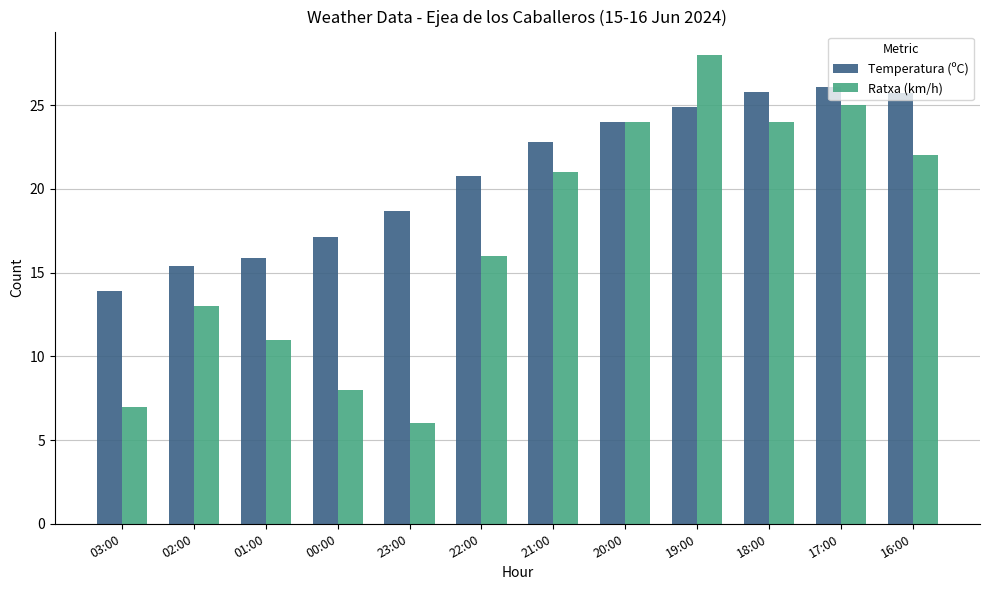

List the series in order of their overall mean, lowest first.

Ratxa (km/h), Temperatura (ºC)